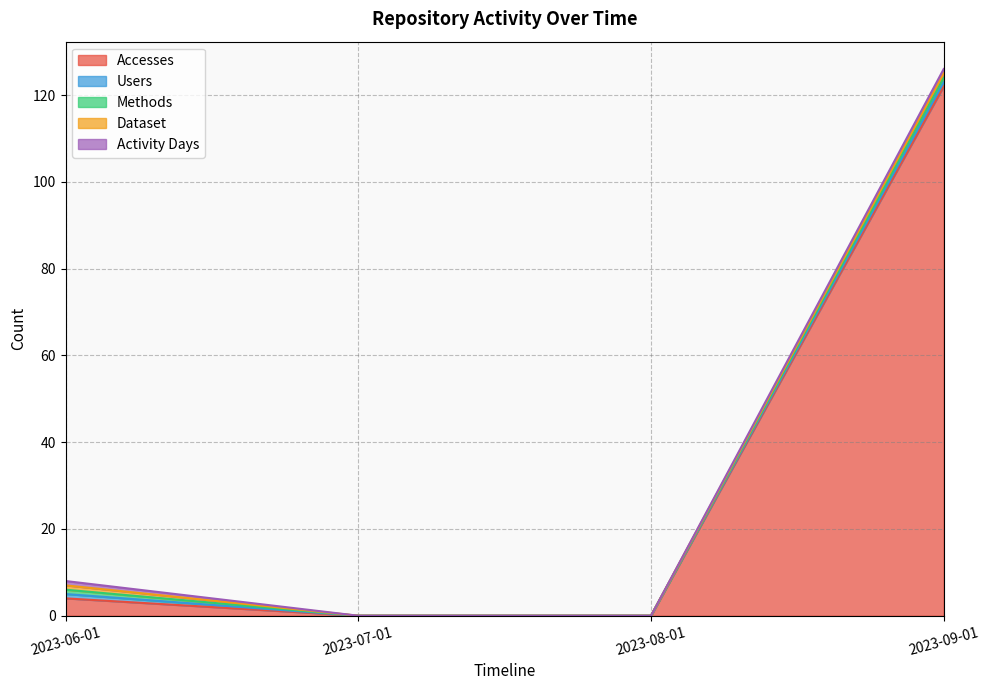

Reading left to right, list all the values displayed in this chart.

Accesses: 2023-06-01=4	2023-07-01=0	2023-08-01=0	2023-09-01=122
Users: 2023-06-01=1	2023-07-01=0	2023-08-01=0	2023-09-01=1
Methods: 2023-06-01=1	2023-07-01=0	2023-08-01=0	2023-09-01=1
Dataset: 2023-06-01=1	2023-07-01=0	2023-08-01=0	2023-09-01=1
Activity Days: 2023-06-01=1	2023-07-01=0	2023-08-01=0	2023-09-01=1